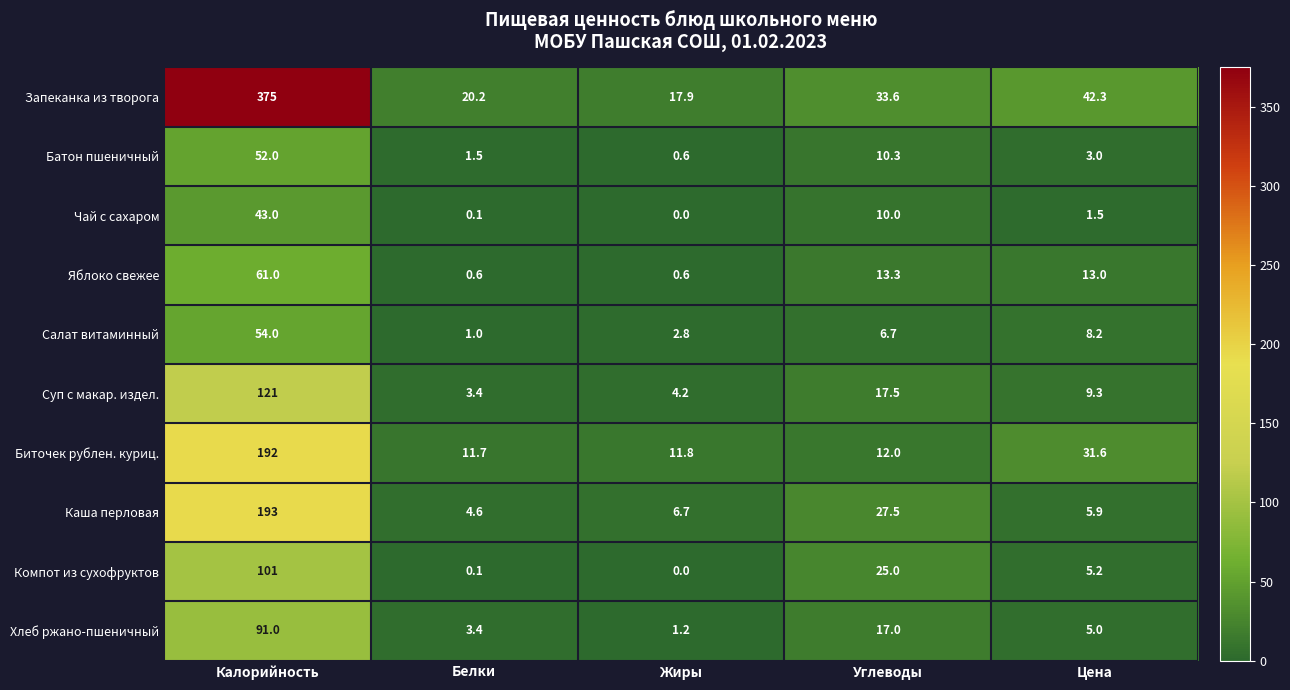

What is the total value across all series at Калорийность?

1283.0